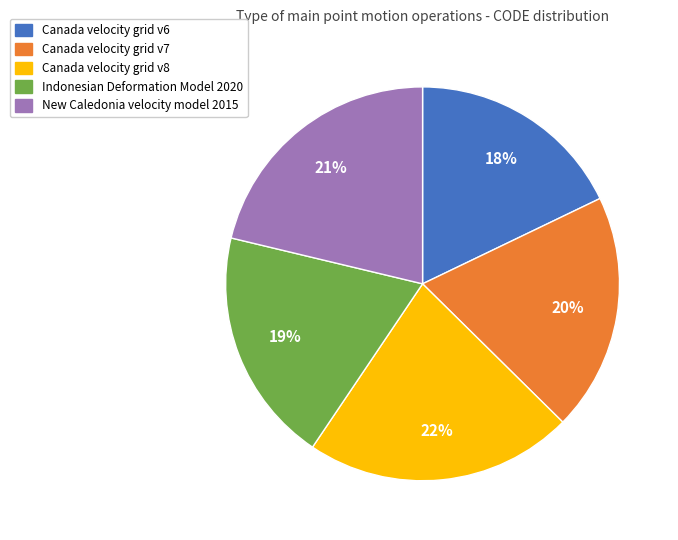

Is there a majority slice in this chart?

No